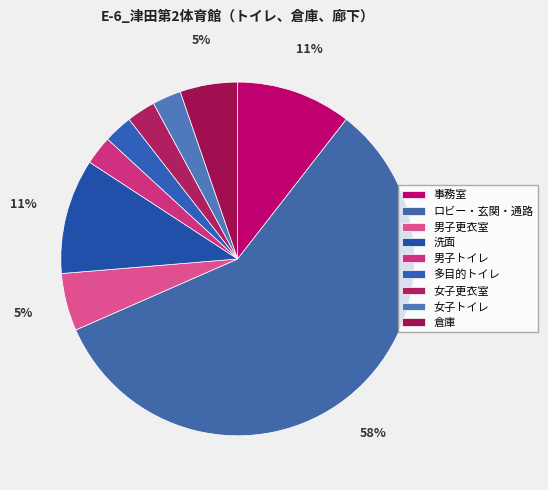

How many segments does this pie chart have?

9